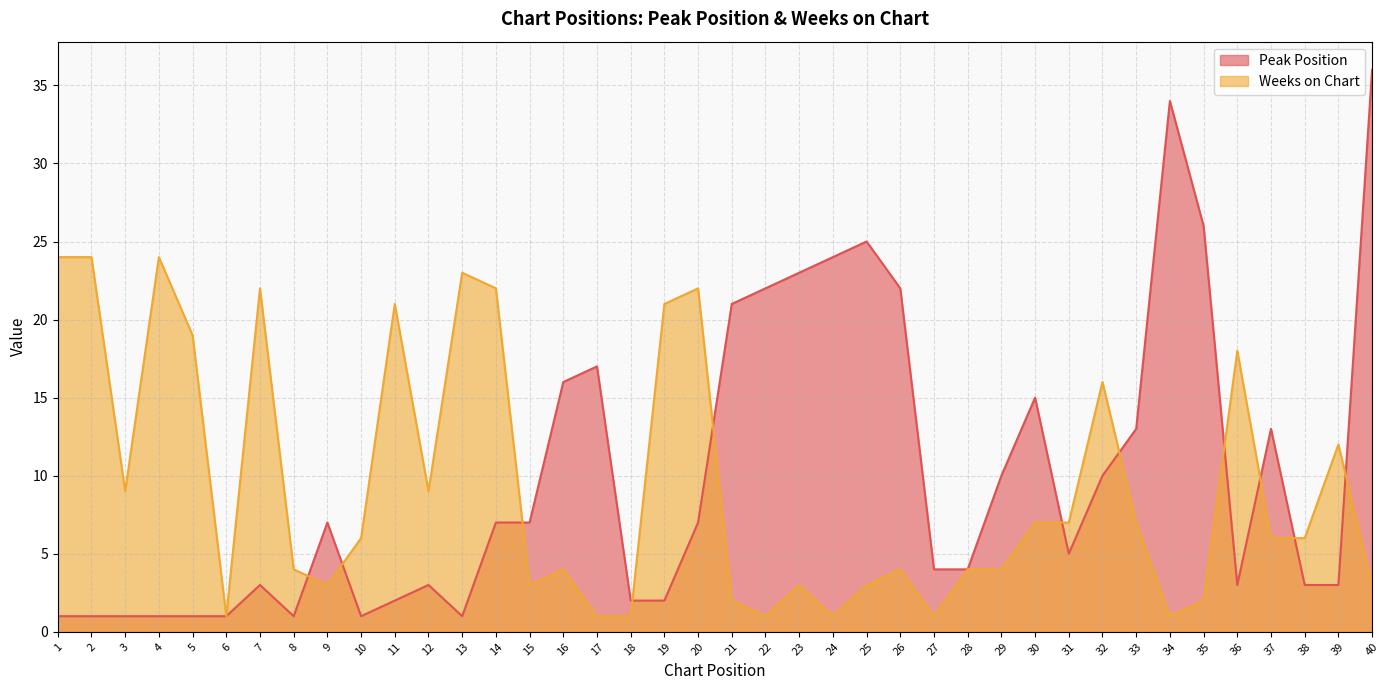

Reading left to right, transcribe all the data shown in this chart.

Peak Position: 1	1	1	1	1	1	3	1	7	1	2	3	1	7	7	16	17	2	2	7	21	22	23	24	25	22	4	4	10	15	5	10	13	34	26	3	13	3	3	36
Weeks on Chart: 24	24	9	24	19	1	22	4	3	6	21	9	23	22	3	4	1	1	21	22	2	1	3	1	3	4	1	4	4	7	7	16	7	1	2	18	6	6	12	3